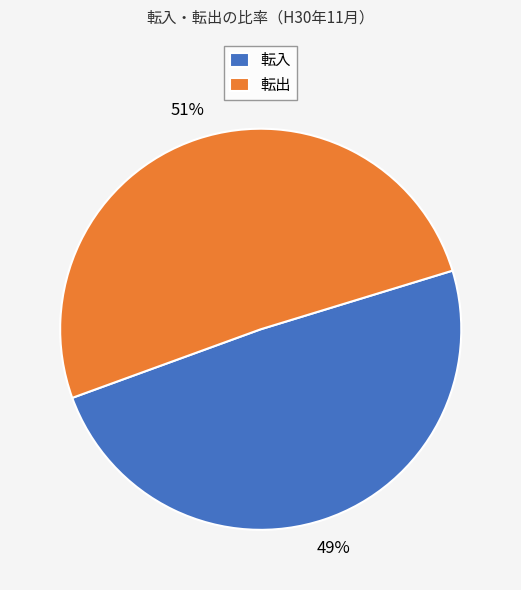

Combined, do 転出 and 転入 account for over 50%?

Yes